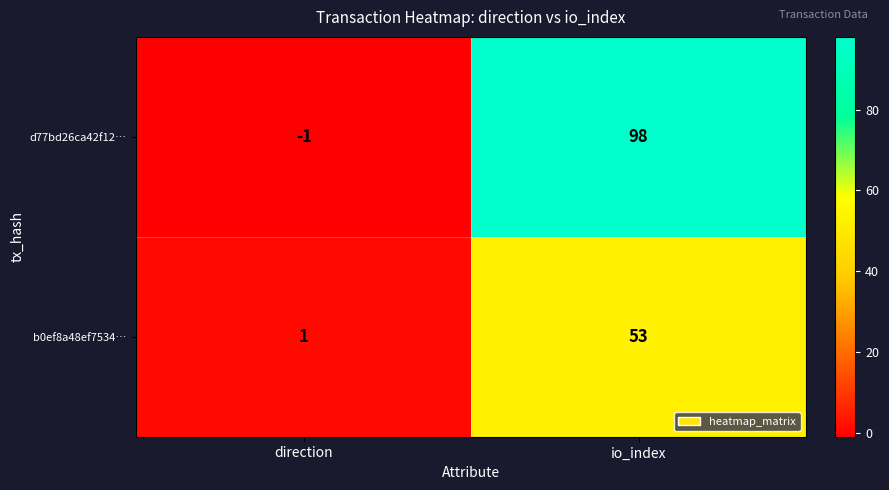

What is the difference between the b0ef8a48ef7534… values at io_index and direction?

52